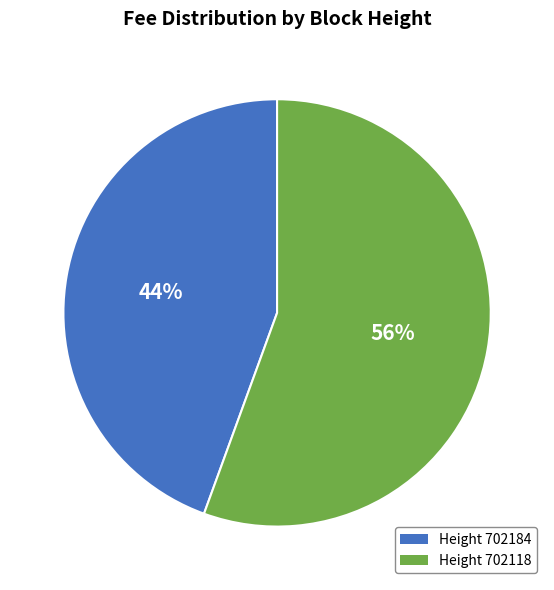

What is the largest slice in the pie chart?

Height 702118